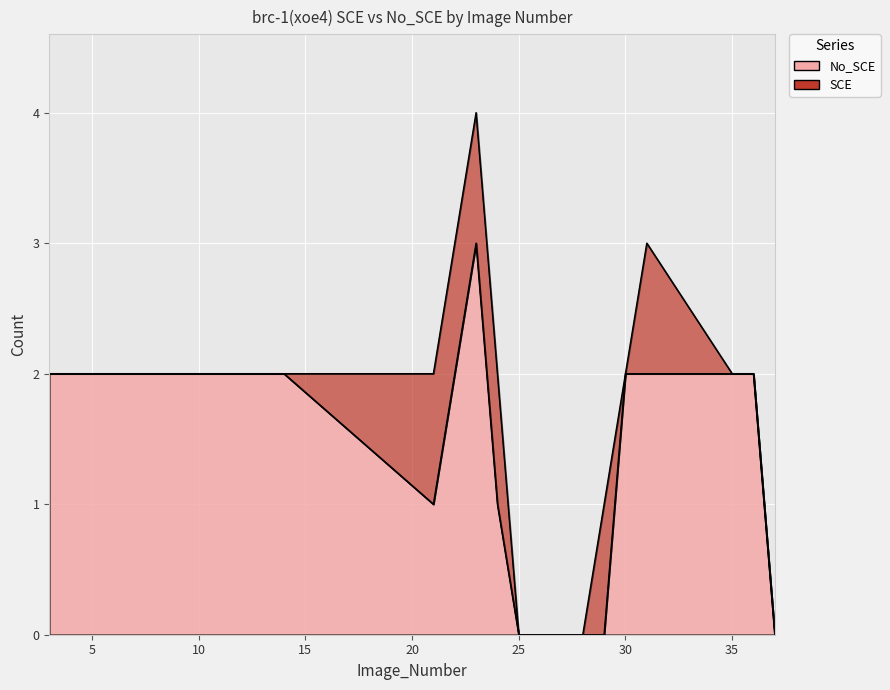

True or false: the data shows -1 at 25.

False